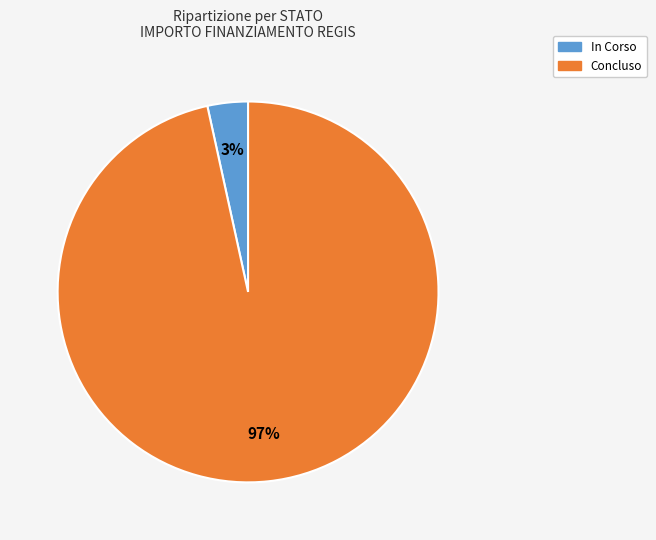

To the nearest percent, what is the average slice percentage?

50%